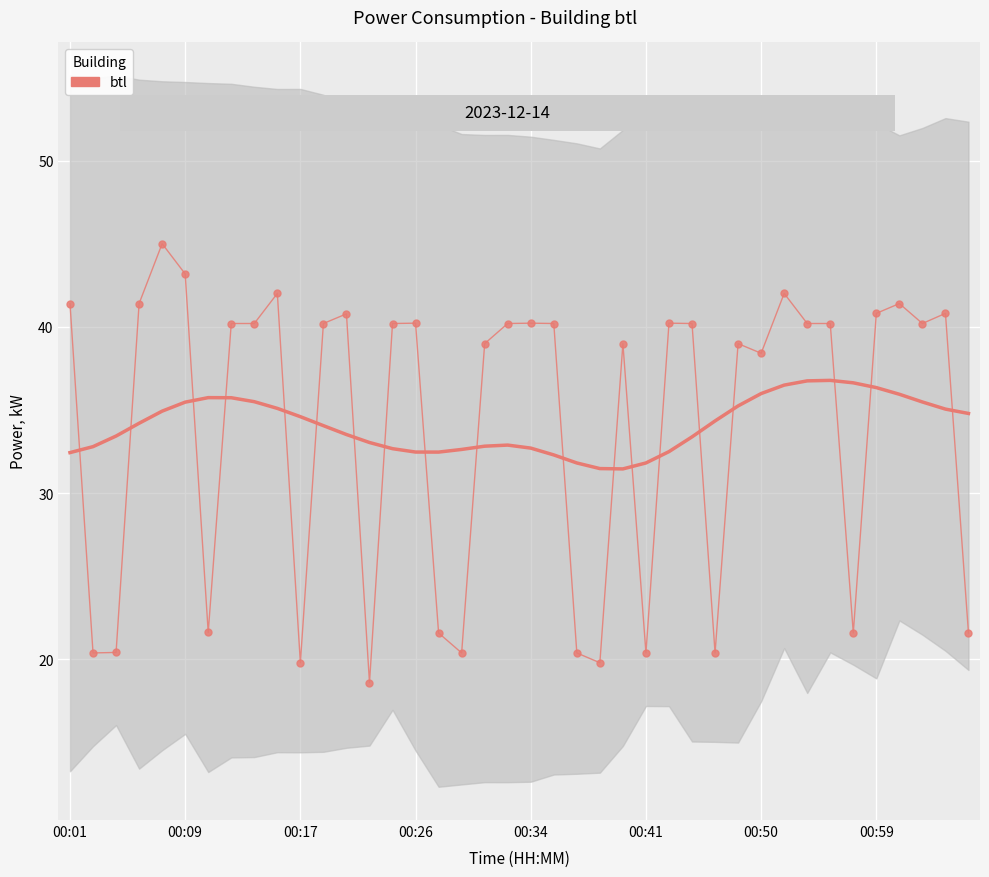

What is the minimum value shown in the chart?

18.6